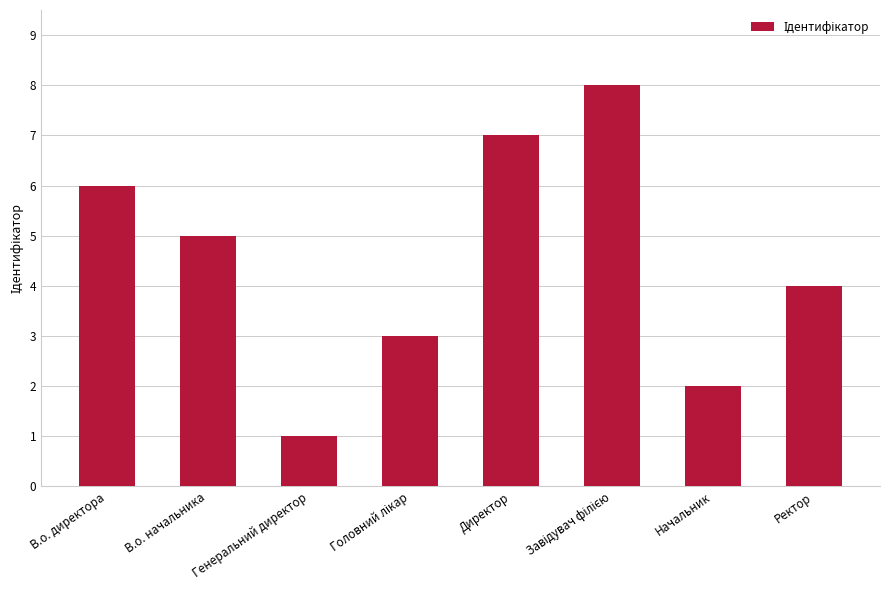

What is the change in value from В.о. начальника to Начальник?

-3